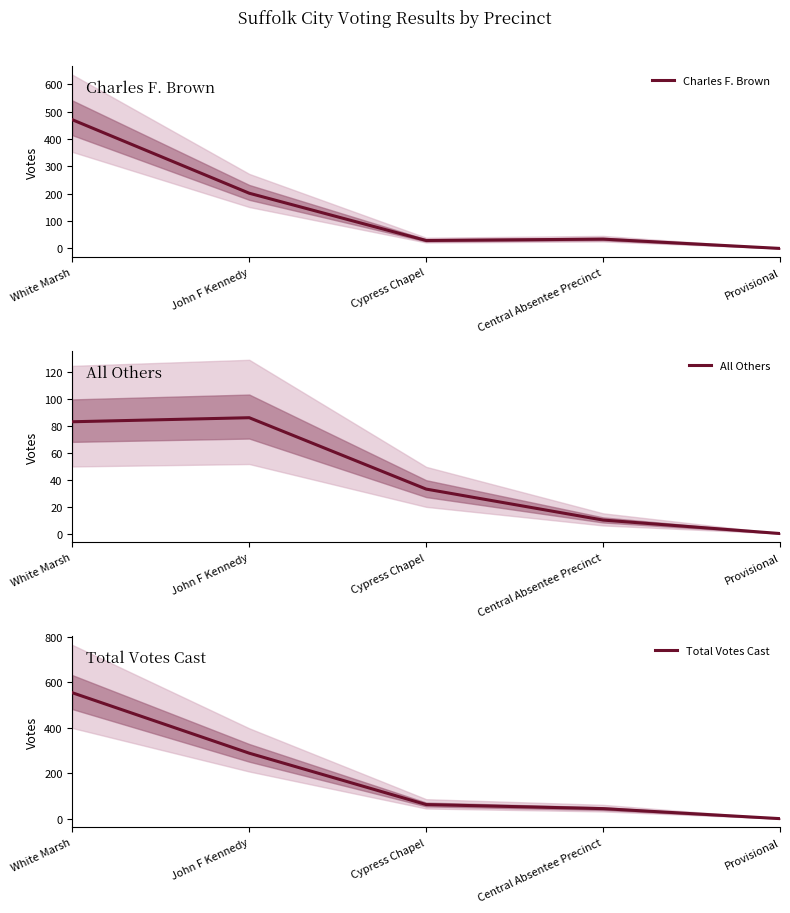

Which series changed the most between Cypress Chapel and Central Absentee Precinct?

All Others